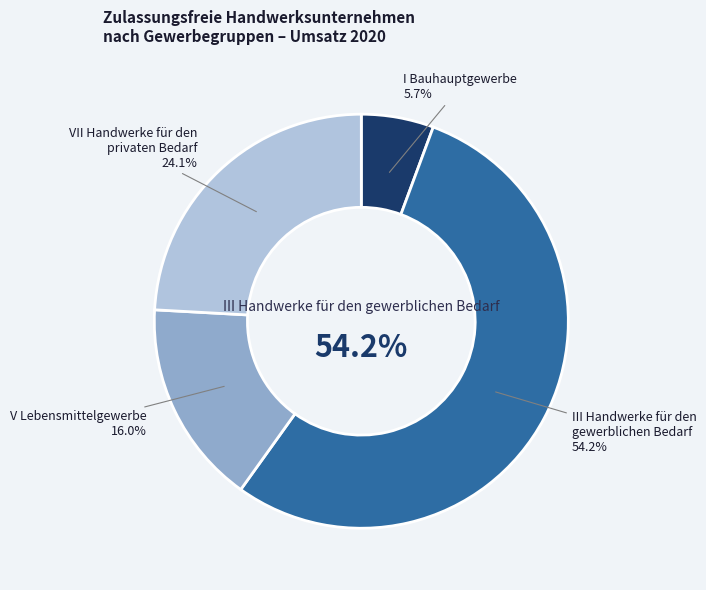

What is the largest slice in the pie chart?

III Handwerke für den
gewerblichen Bedarf